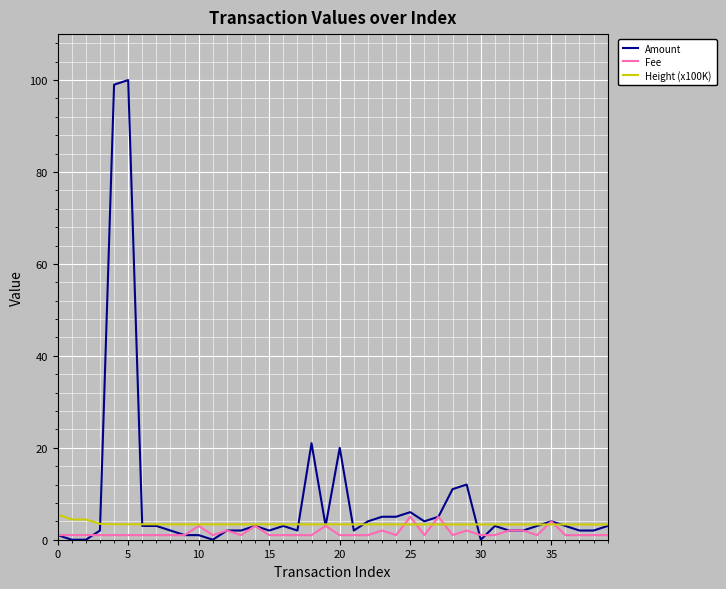

Which series has the largest range (max minus min)?

Amount